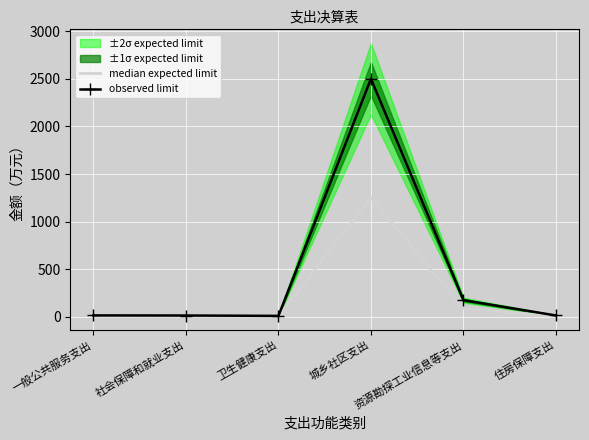

True or false: observed limit and median expected limit intersect in this chart.

False